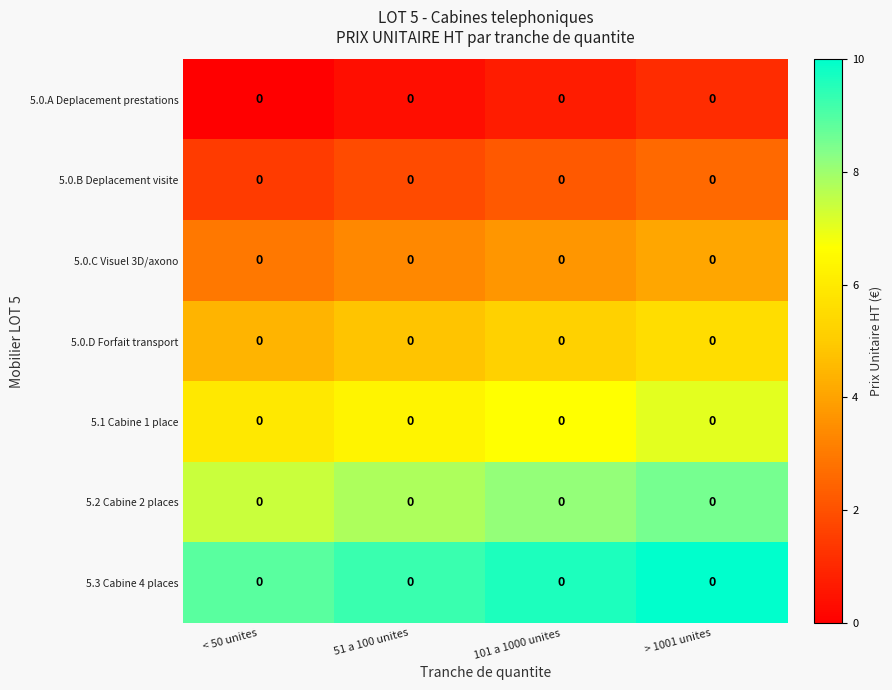

True or false: 5.3 Cabine 4 places has a value of 2.1 at < 50 unites.

False